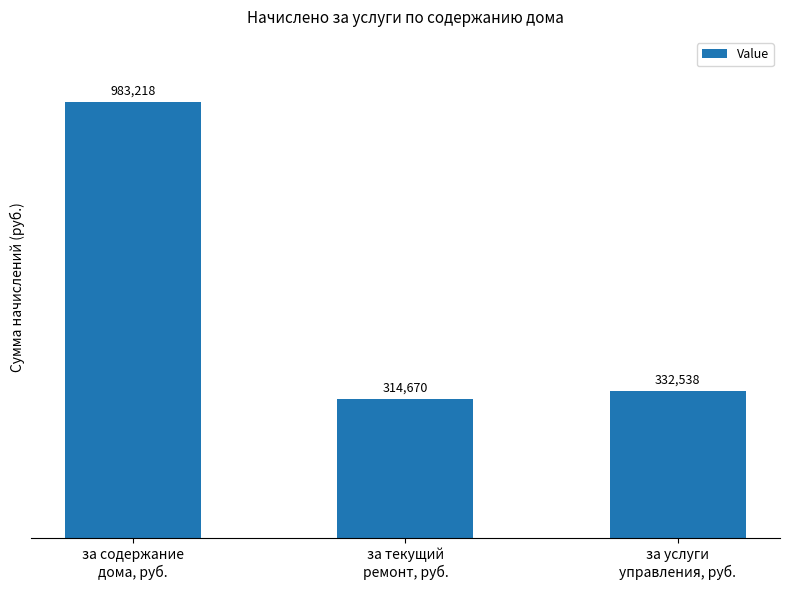

The value at за услуги
управления, руб. is 144220.7. True or false?

False